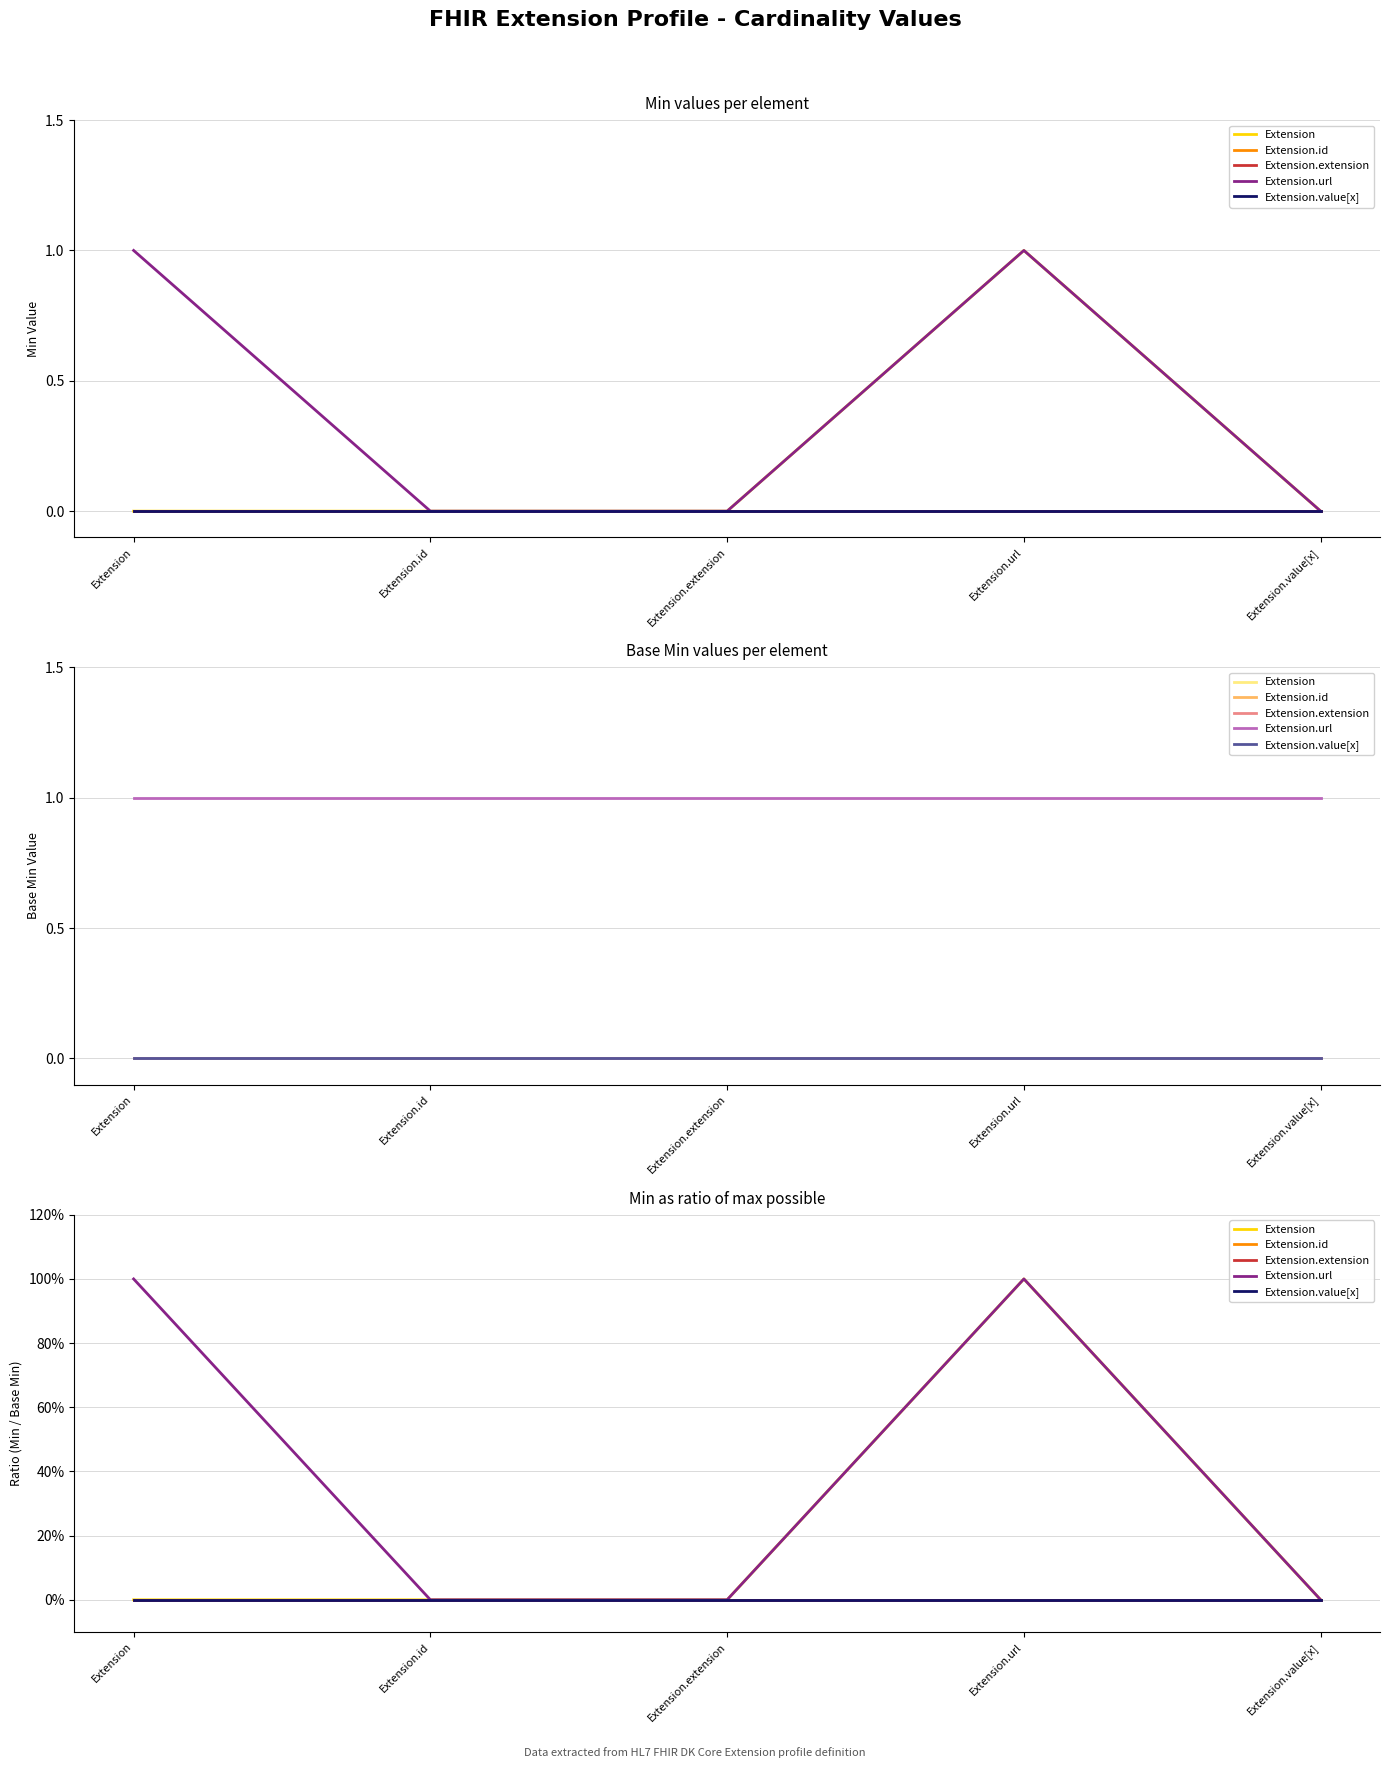

What is the greatest value displayed?

1